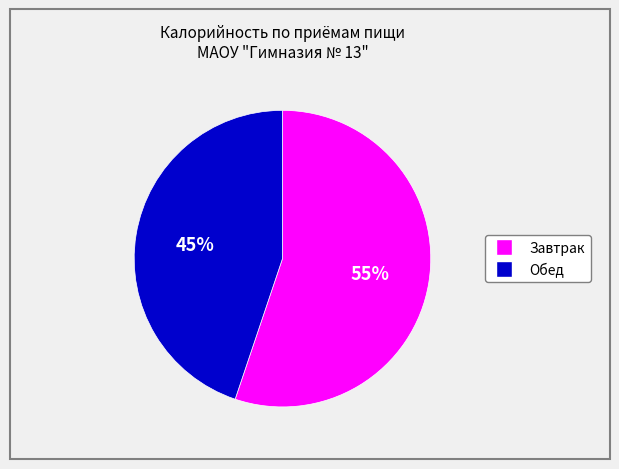

What is the ratio of the value at Обед to the value at Завтрак?

0.8